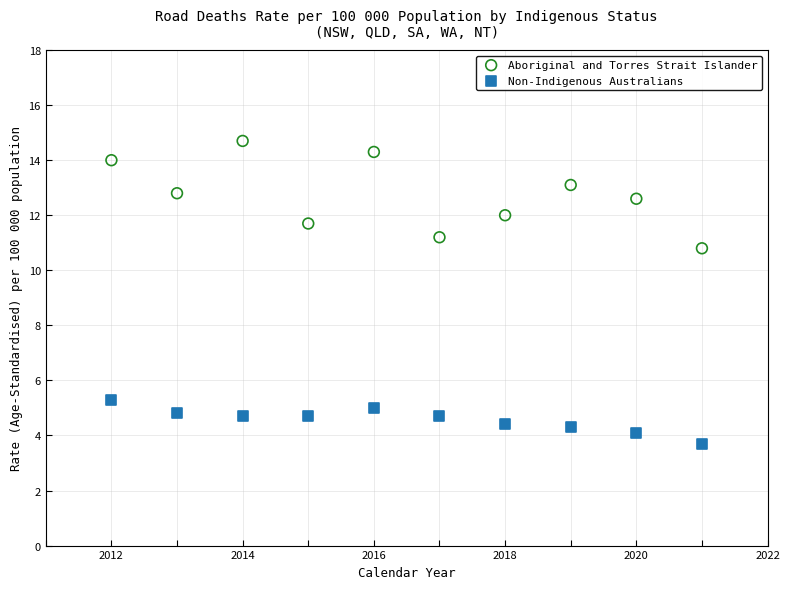

Which series reaches the minimum Y coordinate?

Non-Indigenous Australians